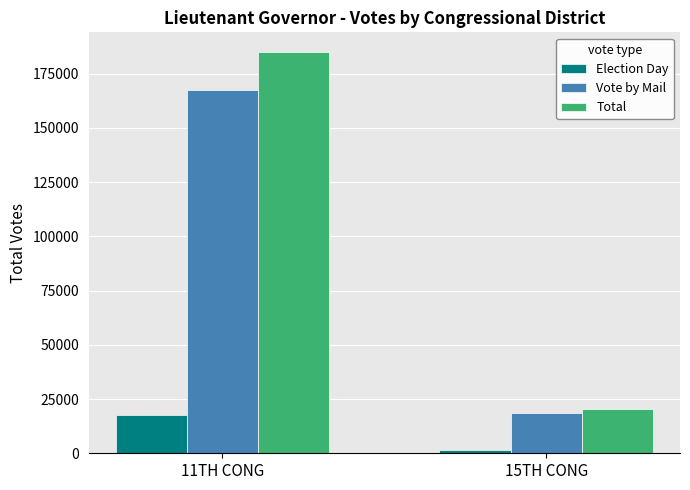

Reading right to left, what are all the values shown in this chart?

Election Day: 1488	17530
Vote by Mail: 18753	167308
Total: 20241	184838